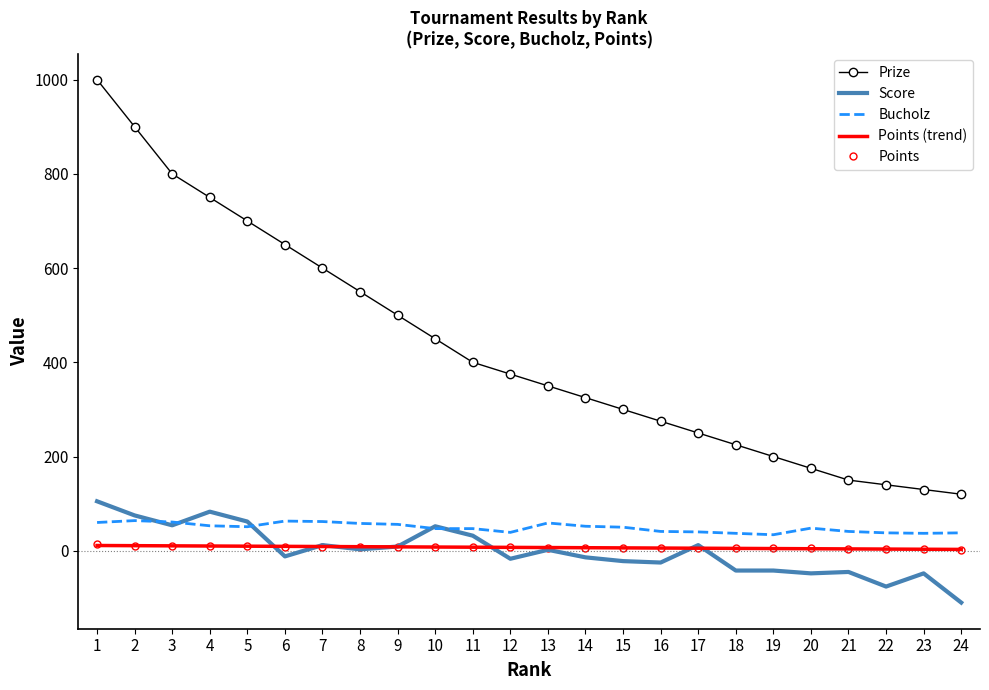

What is the difference between the highest and lowest values at 20?

223.0